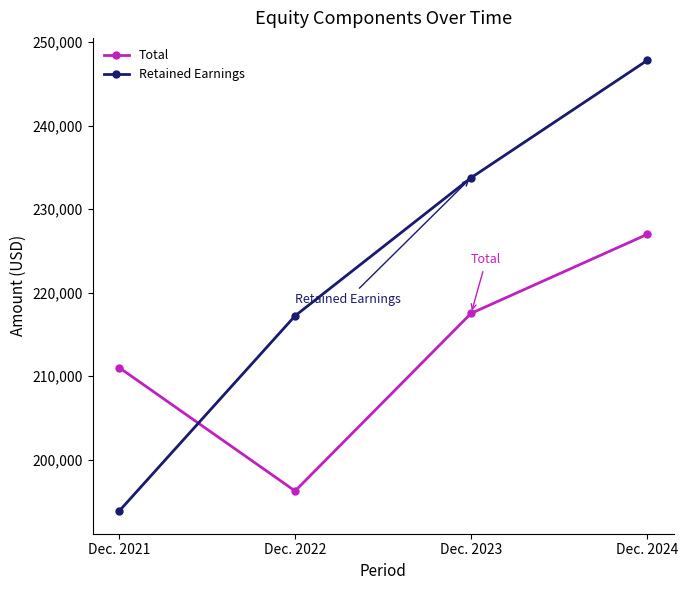

How many times do Retained Earnings and Total cross each other?

1